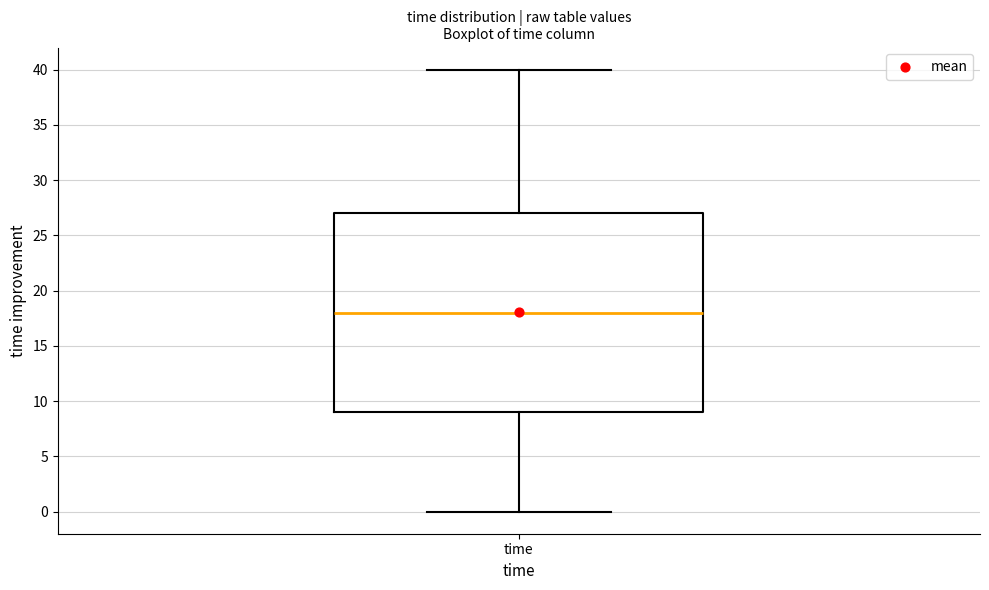

Transcribe this box plot: give where the median line is, the range the box spans, and where the two whiskers end, as read against the y-axis. The values are not printed on the chart, so give them approximately, as read against the axis.

median 18, box 9 to 27, whiskers 0 to 40